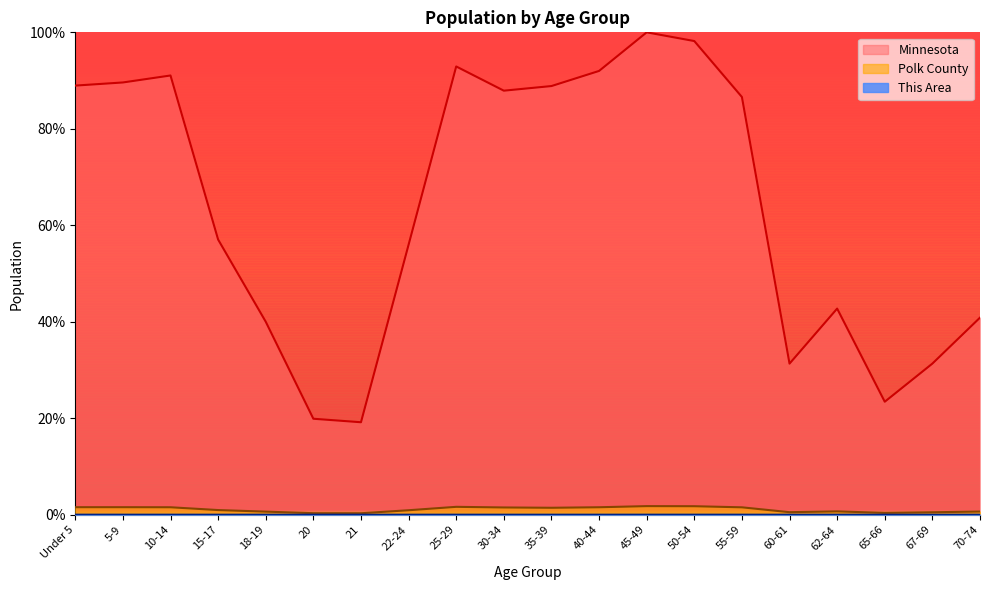

What is the minimum value for Minnesota?

19.2